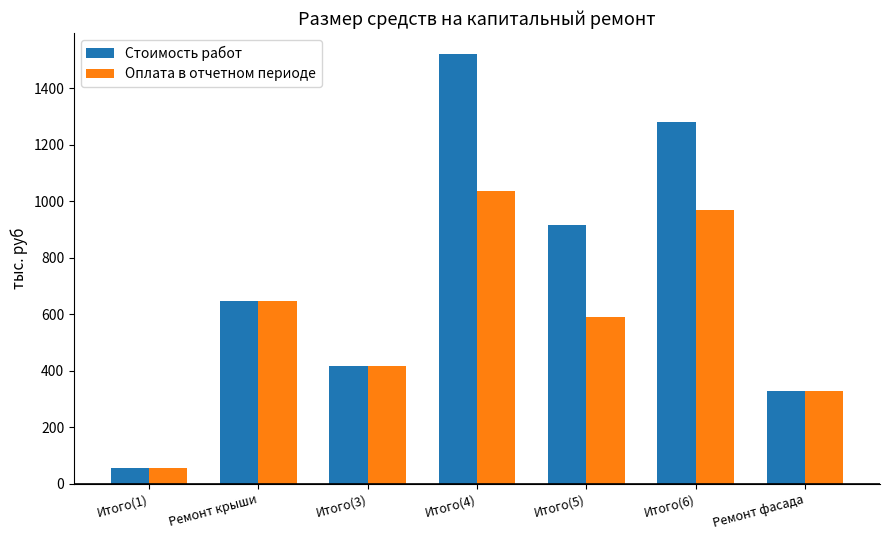

Rank the series by their average value, from highest to lowest.

Стоимость работ, Оплата в отчетном периоде